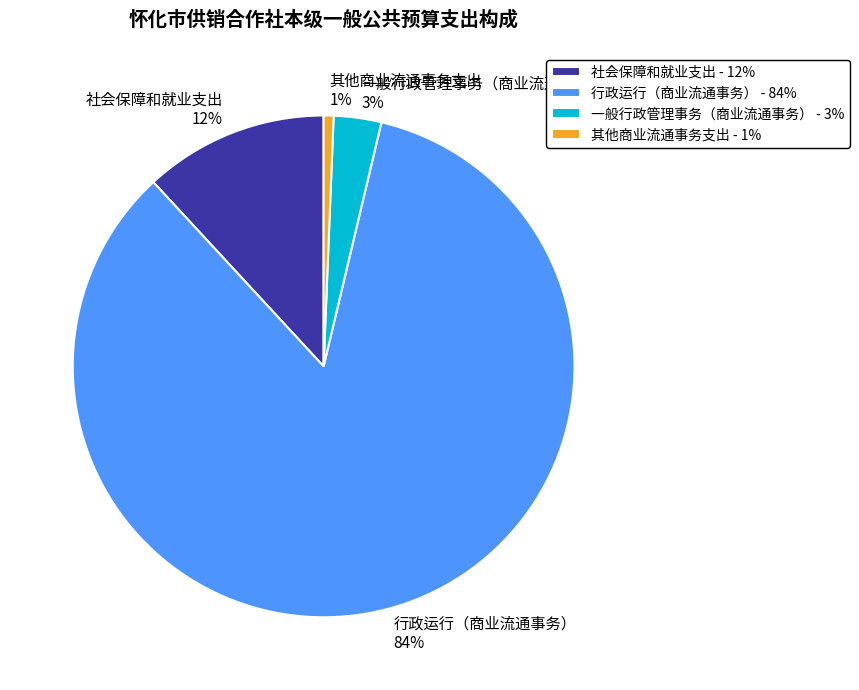

To the nearest percent, what is the difference between the 一般行政管理事务（商业流通事务） and 社会保障和就业支出 slice percentages?

9%